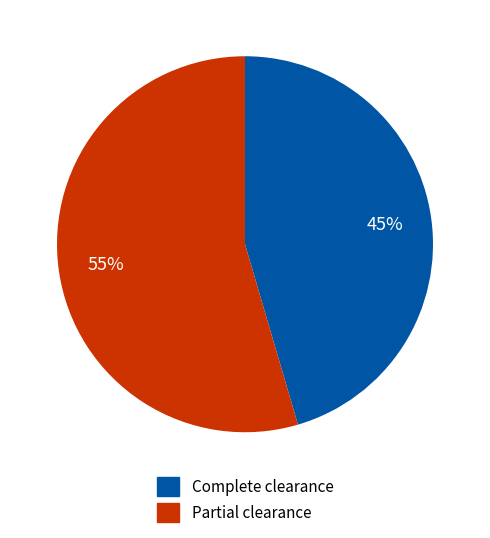

To the nearest percent, what is the average slice percentage?

50%